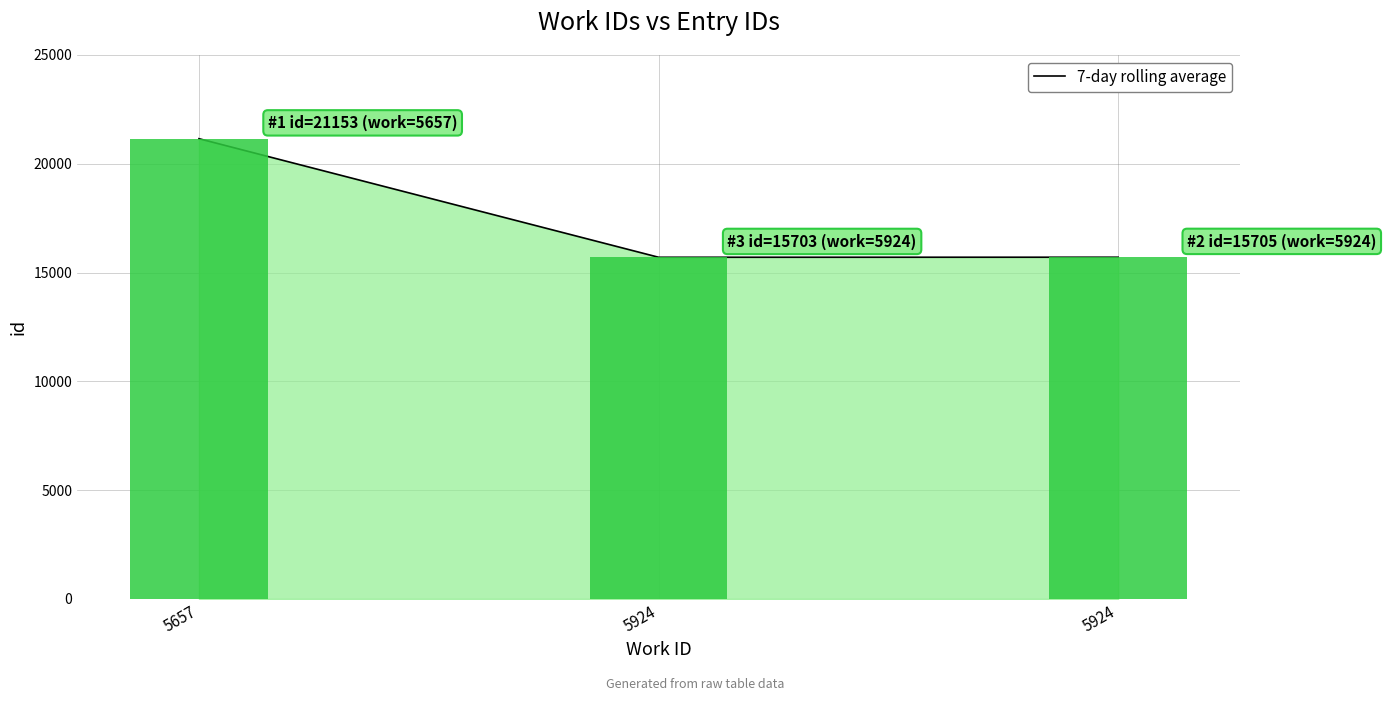

True or false: id (bar) has a value of 31325 at 5657.

False